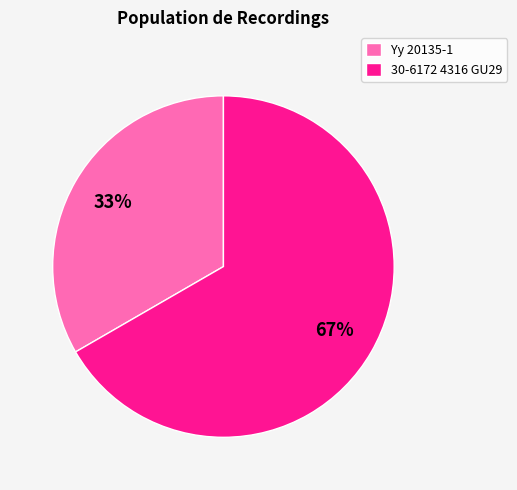

Is the sum of 30-6172 4316 GU29 and Yy 20135-1 greater than half?

Yes